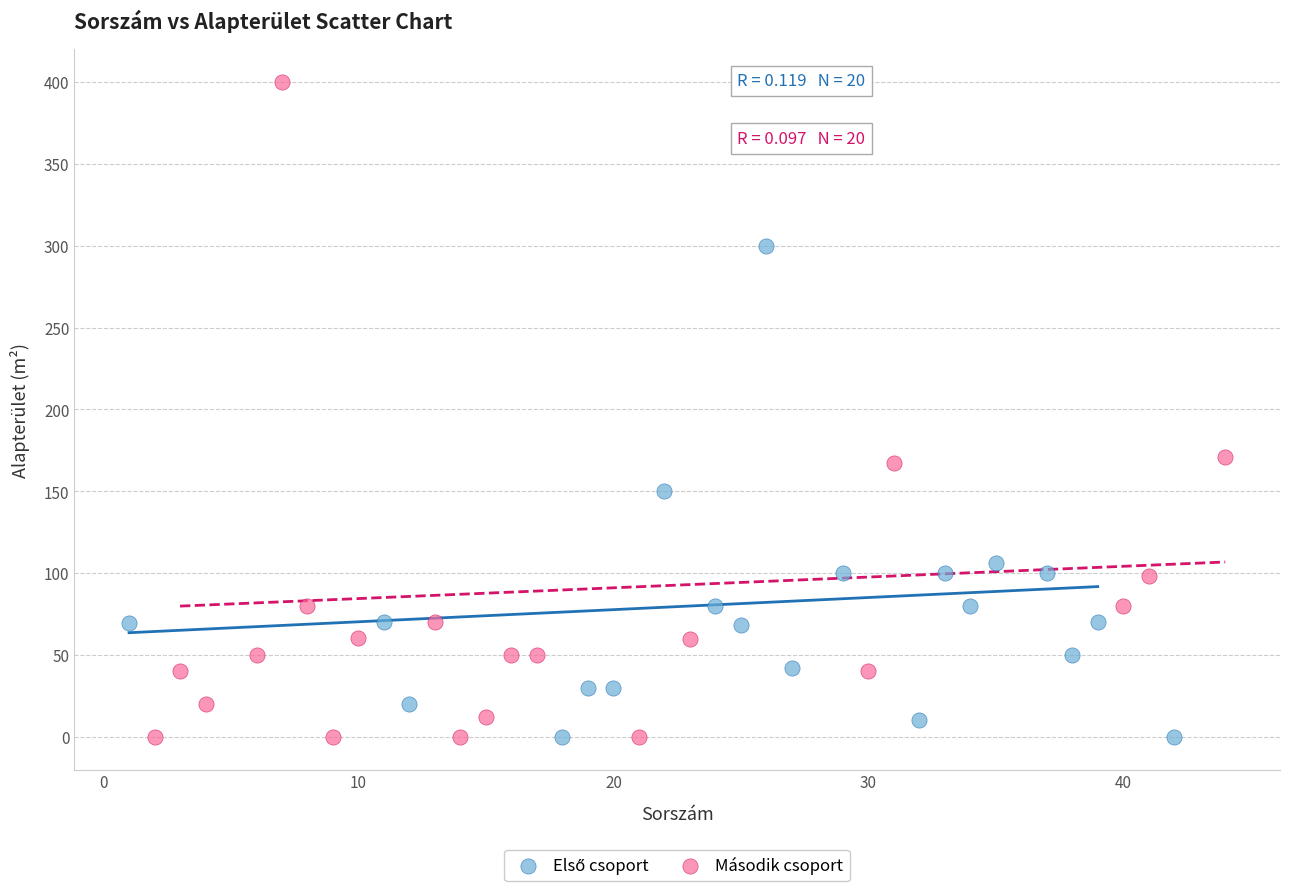

Which series reaches the maximum Y coordinate?

Második csoport